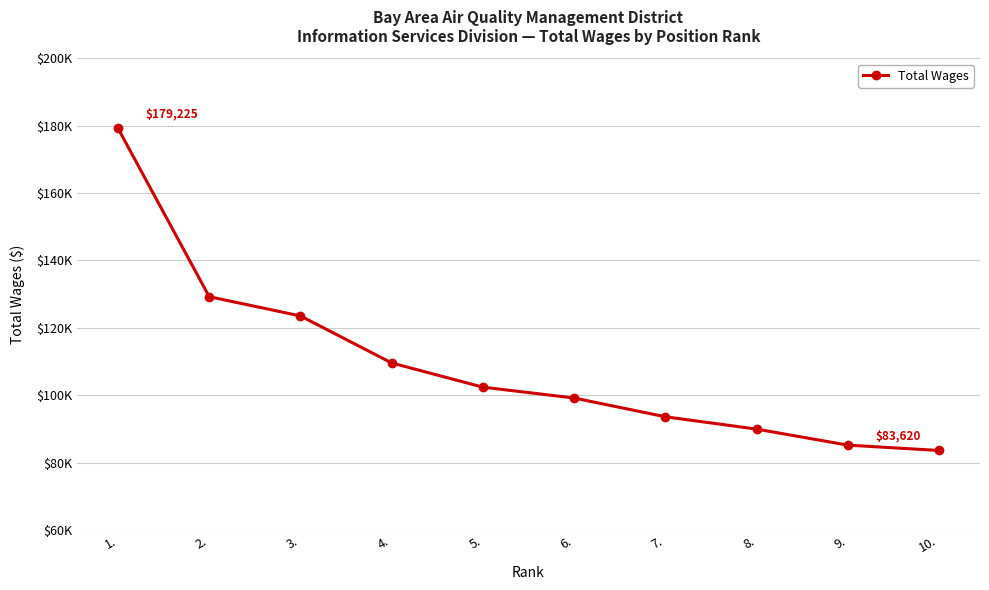

The chart shows a value of 185724 at 2.. True or false?

False